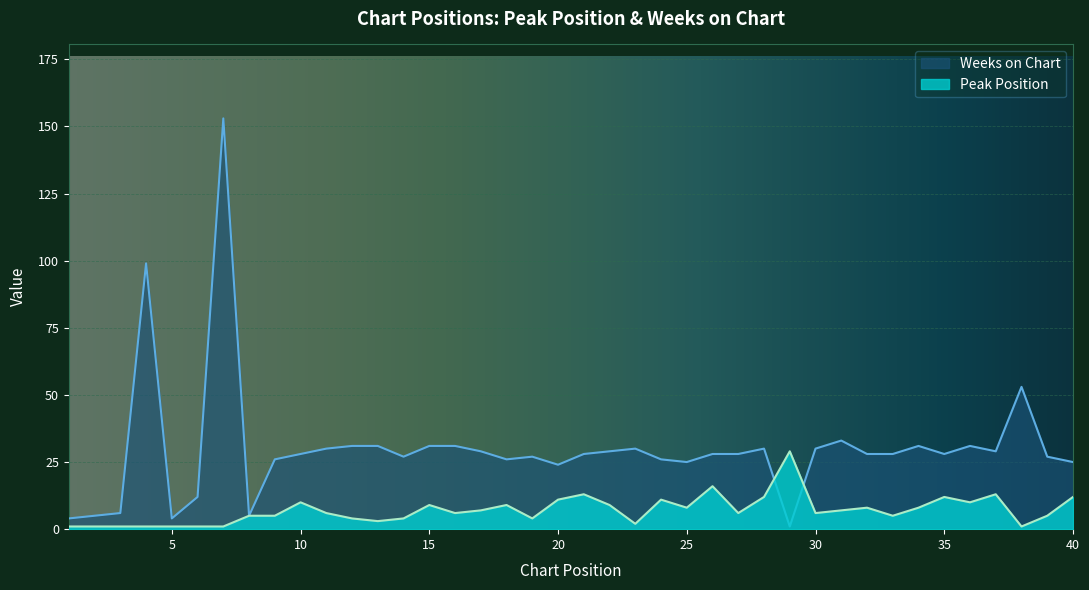

Reading left to right, extract all data points from this chart.

Peak Position: 1=1	2=1	3=1	4=1	5=1	6=1	7=1	8=5	9=5	10=10	11=6	12=4	13=3	14=4	15=9	16=6	17=7	18=9	19=4	20=11	21=13	22=9	23=2	24=11	25=8	26=16	27=6	28=12	29=29	30=6	31=7	32=8	33=5	34=8	35=12	36=10	37=13	38=1	39=5	40=12
Weeks on Chart: 1=4	2=5	3=6	4=99	5=4	6=12	7=153	8=5	9=26	10=28	11=30	12=31	13=31	14=27	15=31	16=31	17=29	18=26	19=27	20=24	21=28	22=29	23=30	24=26	25=25	26=28	27=28	28=30	29=1	30=30	31=33	32=28	33=28	34=31	35=28	36=31	37=29	38=53	39=27	40=25